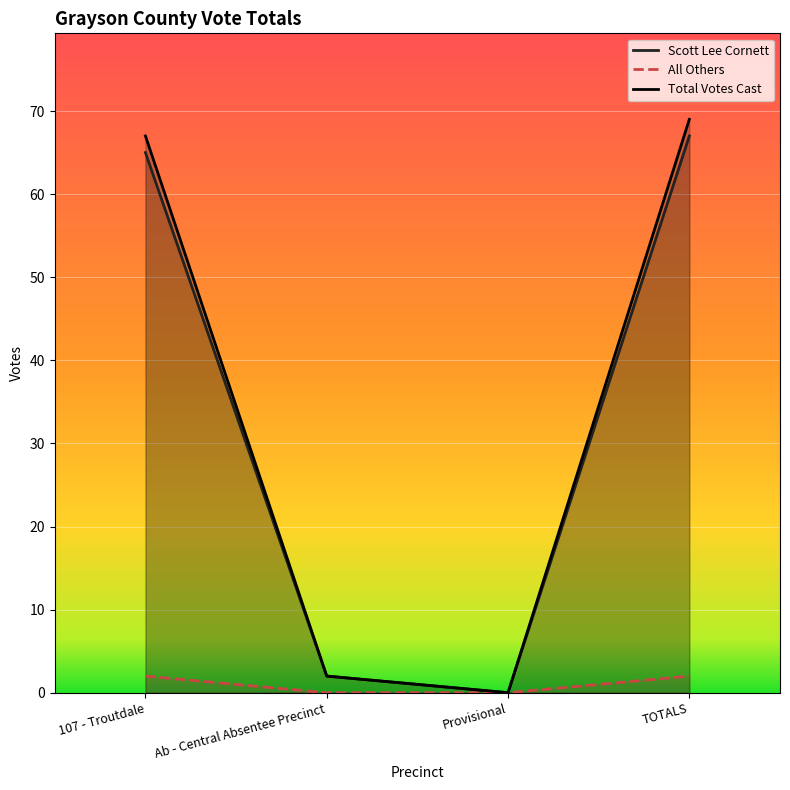

Count the number of data series in this chart.

3